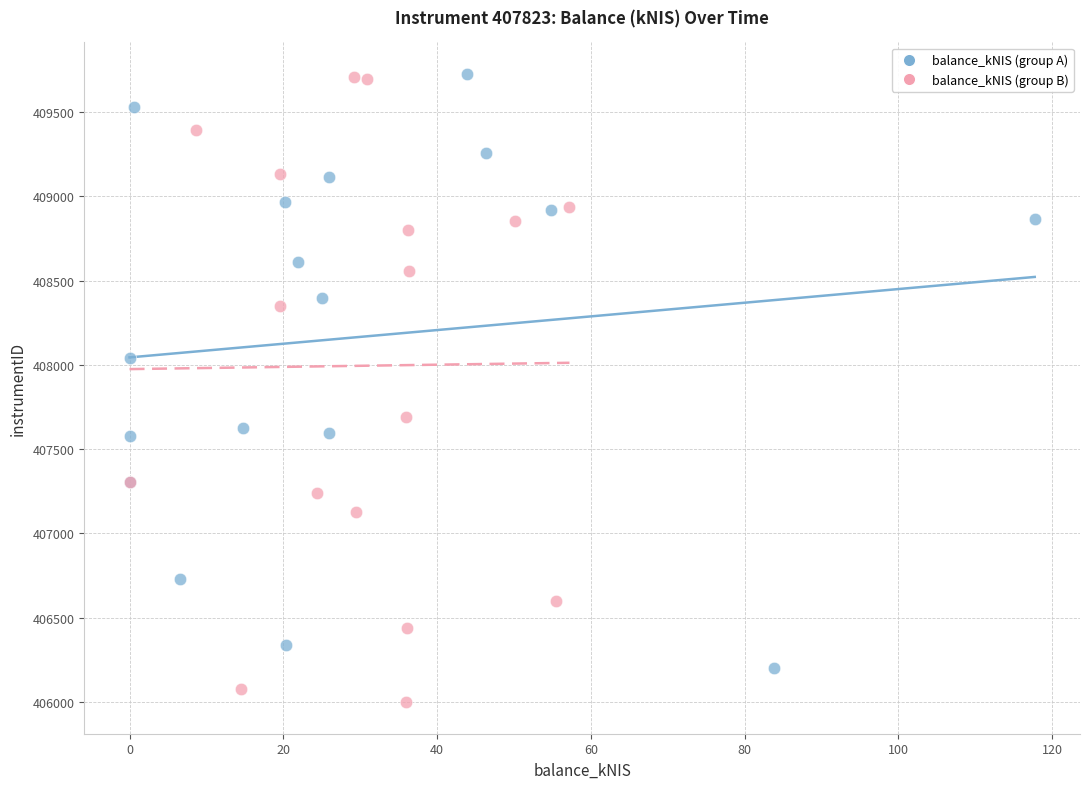

Which series contains the lowest Y value?

balance_kNIS (group B)